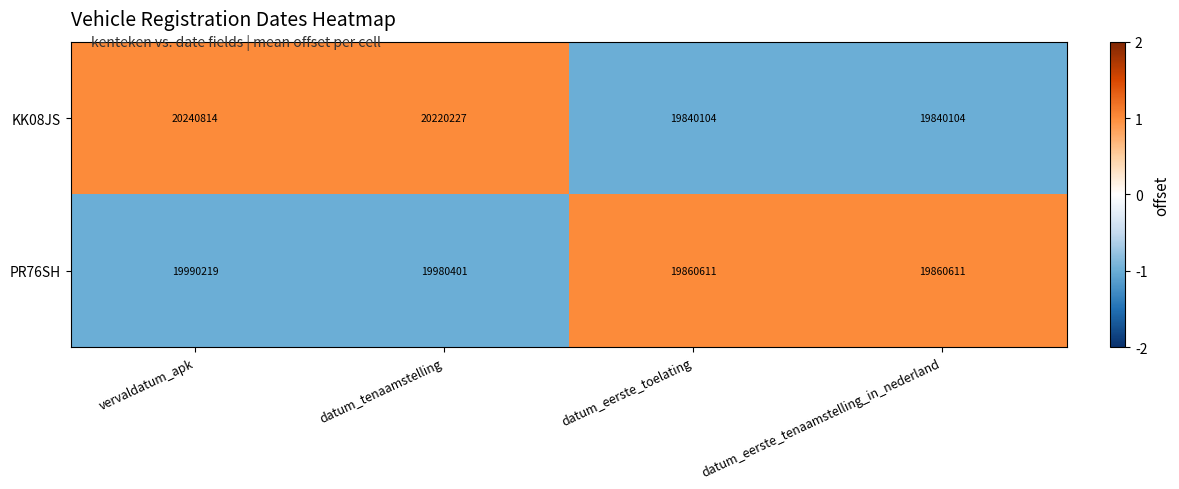

What is the sum of all PR76SH values?

79691842